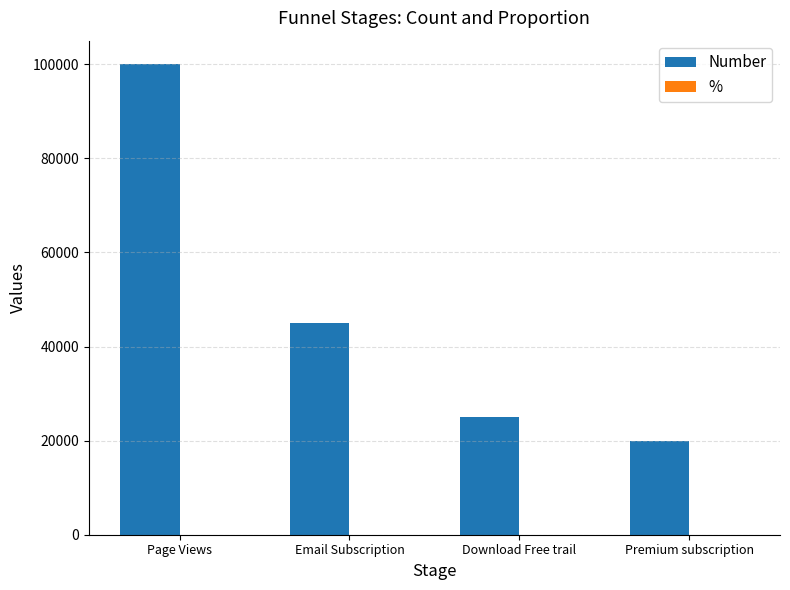

The value of Number at Email Subscription is 45000.0. True or false?

True